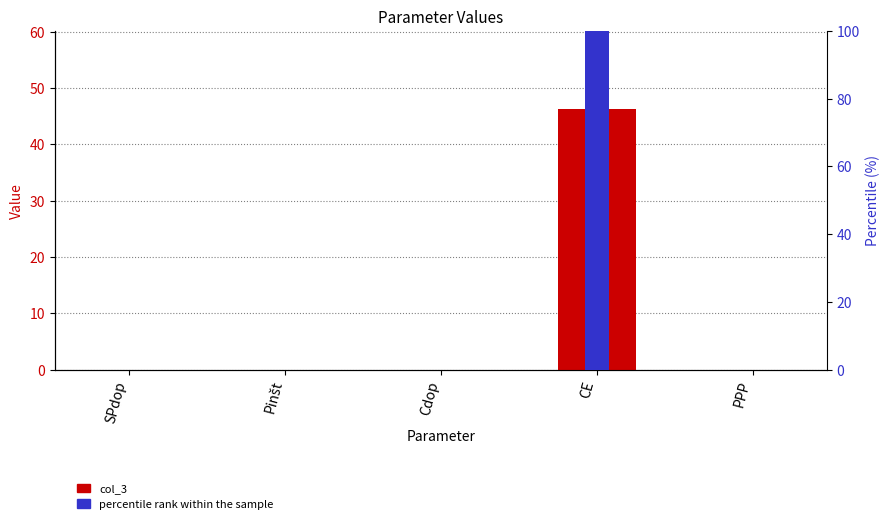

How many categories are shown in the chart?

5